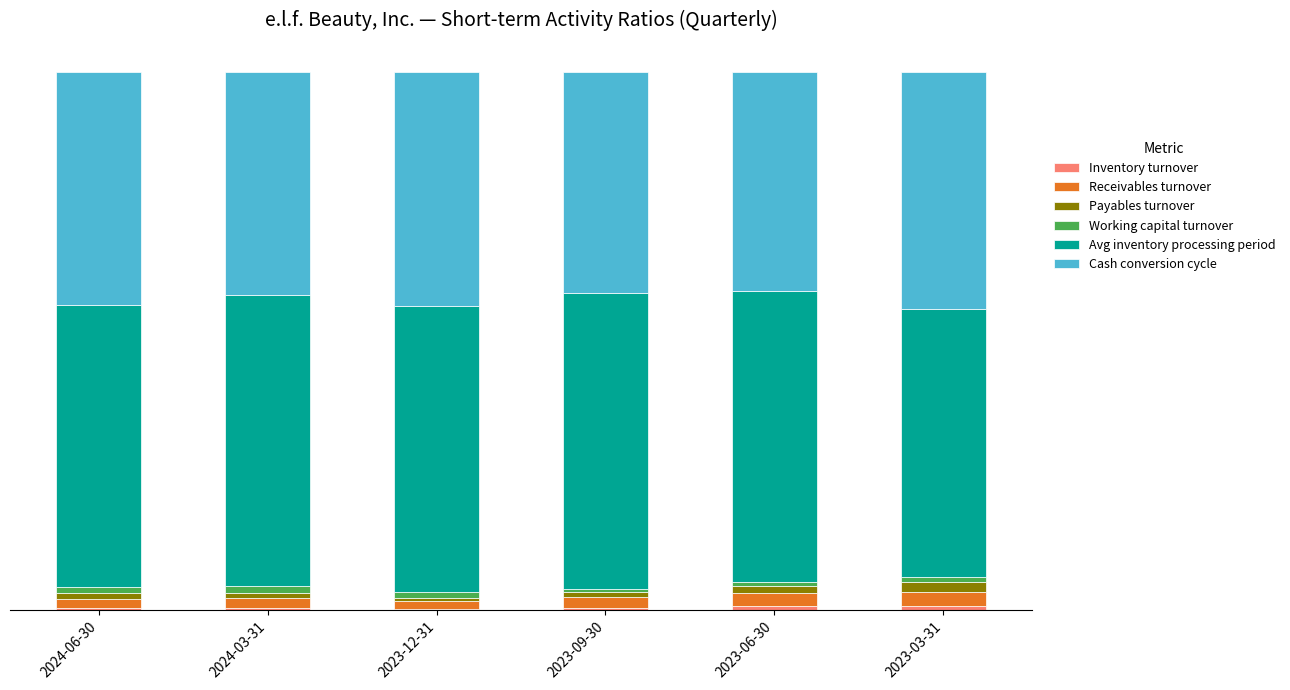

Are the bars horizontal?

No